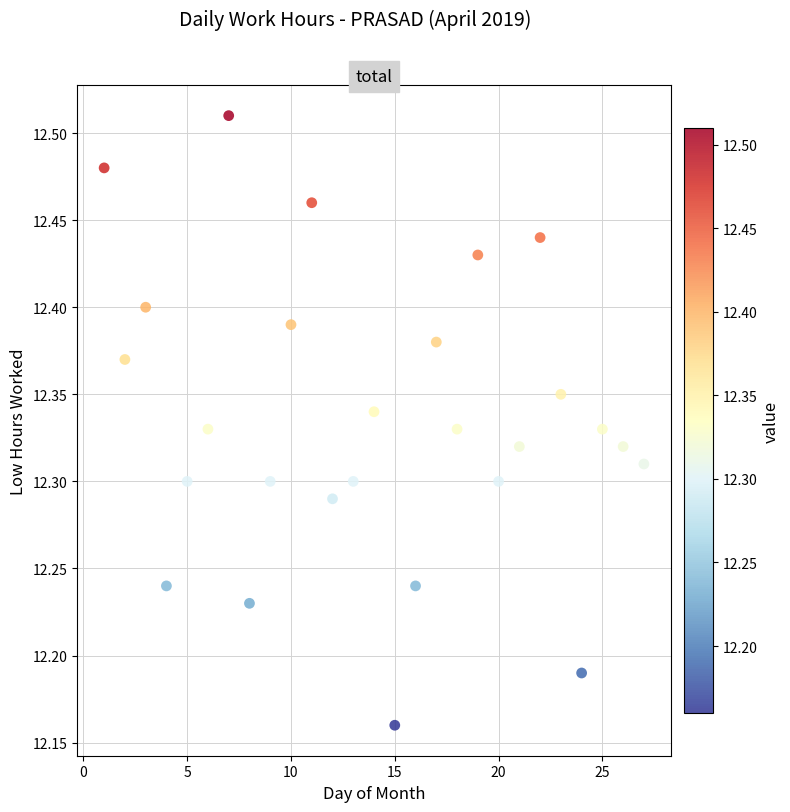

What is the range of X values (max minus min)?

26.0